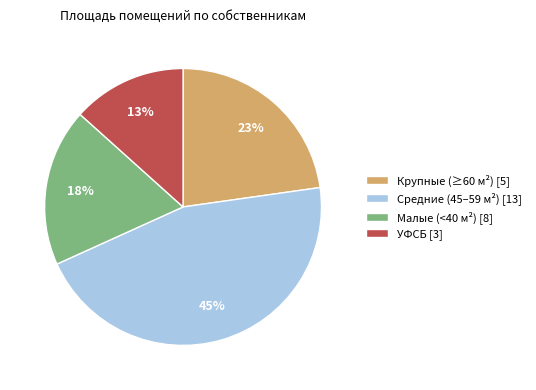

How many slices are in this pie chart?

4